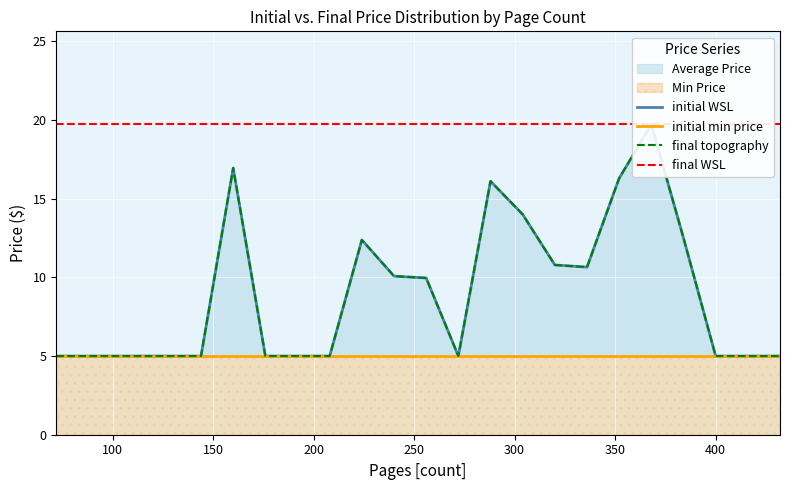

The final WSL series shows 32.0 at 200. True or false?

False